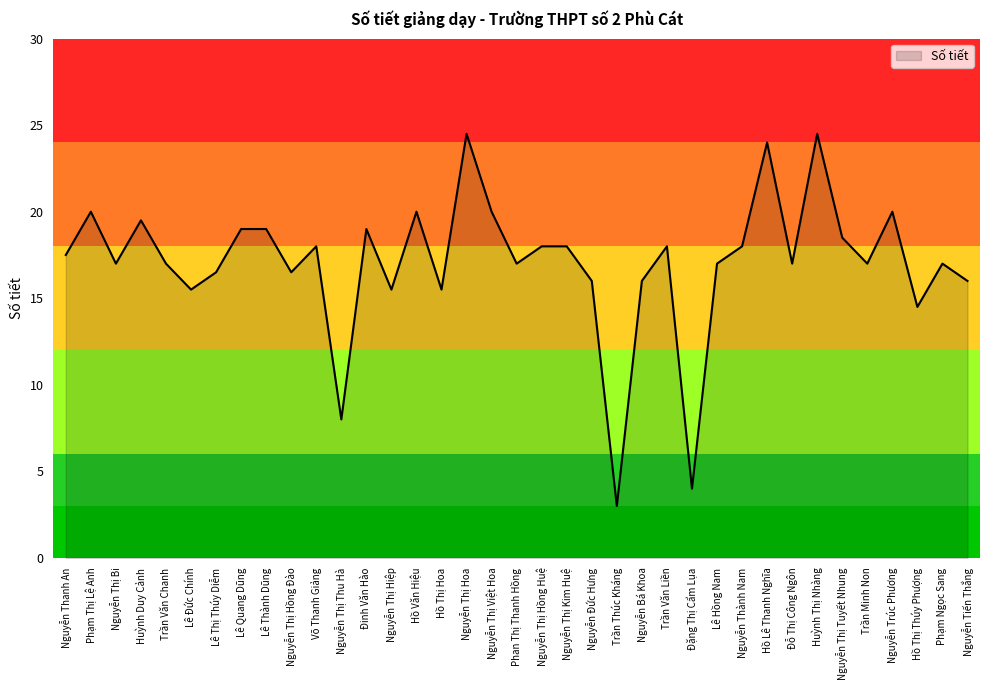

The value at Nguyễn Thành Nam is 12.1. True or false?

False